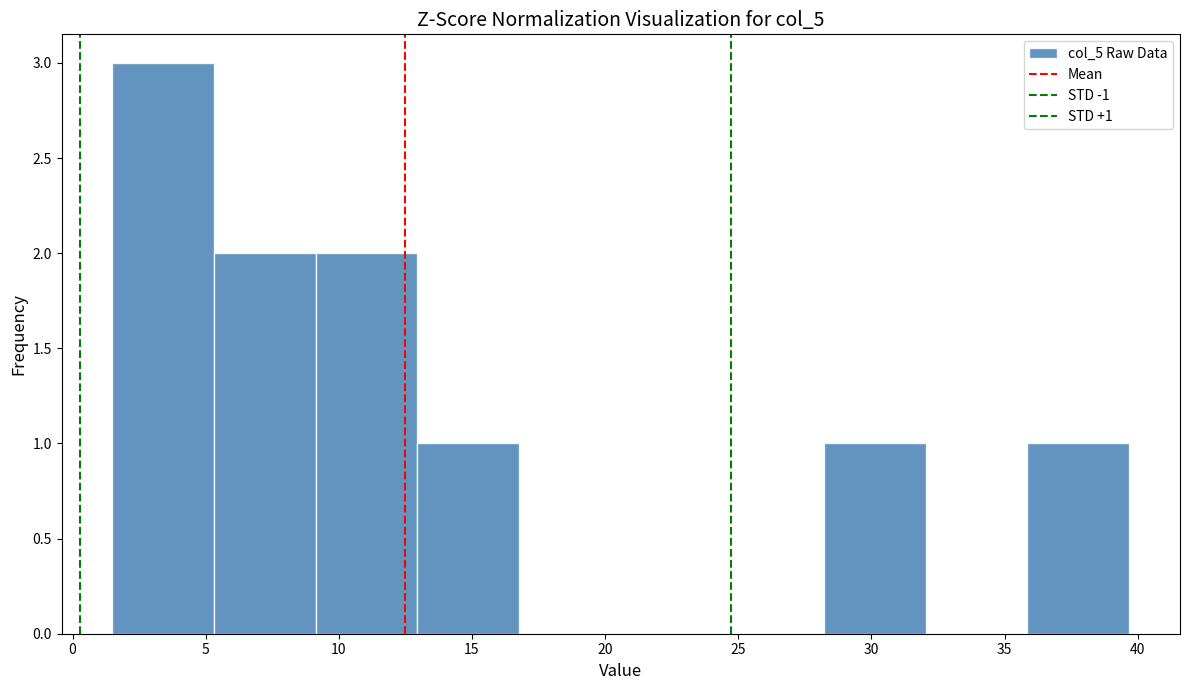

Over which range of the x-axis is the bar tallest?

1.5 to 5.5